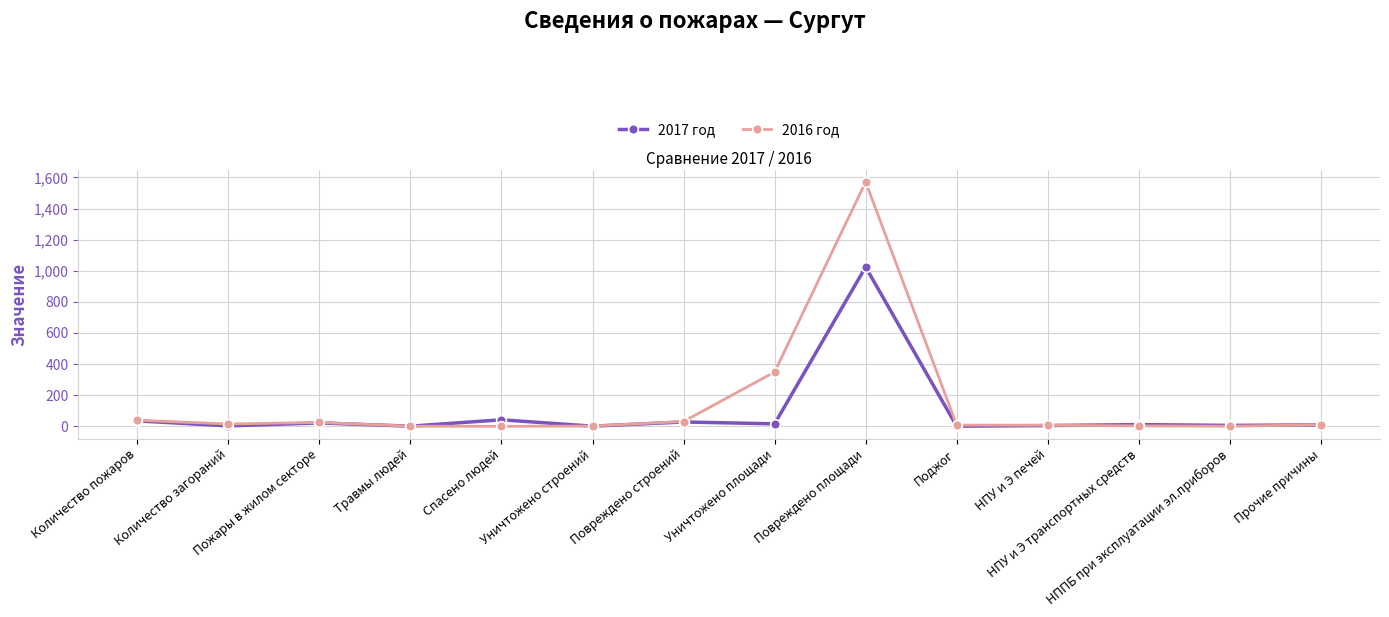

Rank the series by their maximum value, from lowest to highest.

2017 год, 2016 год